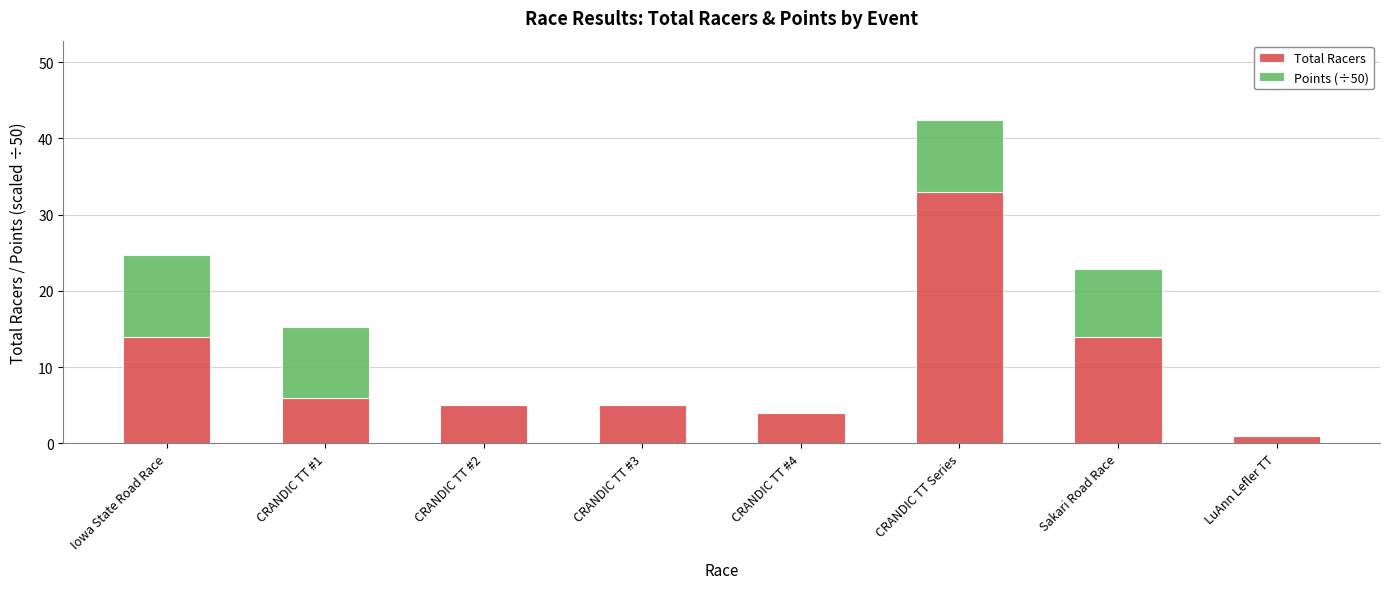

What is the sum of all Total Racers values?

82.0